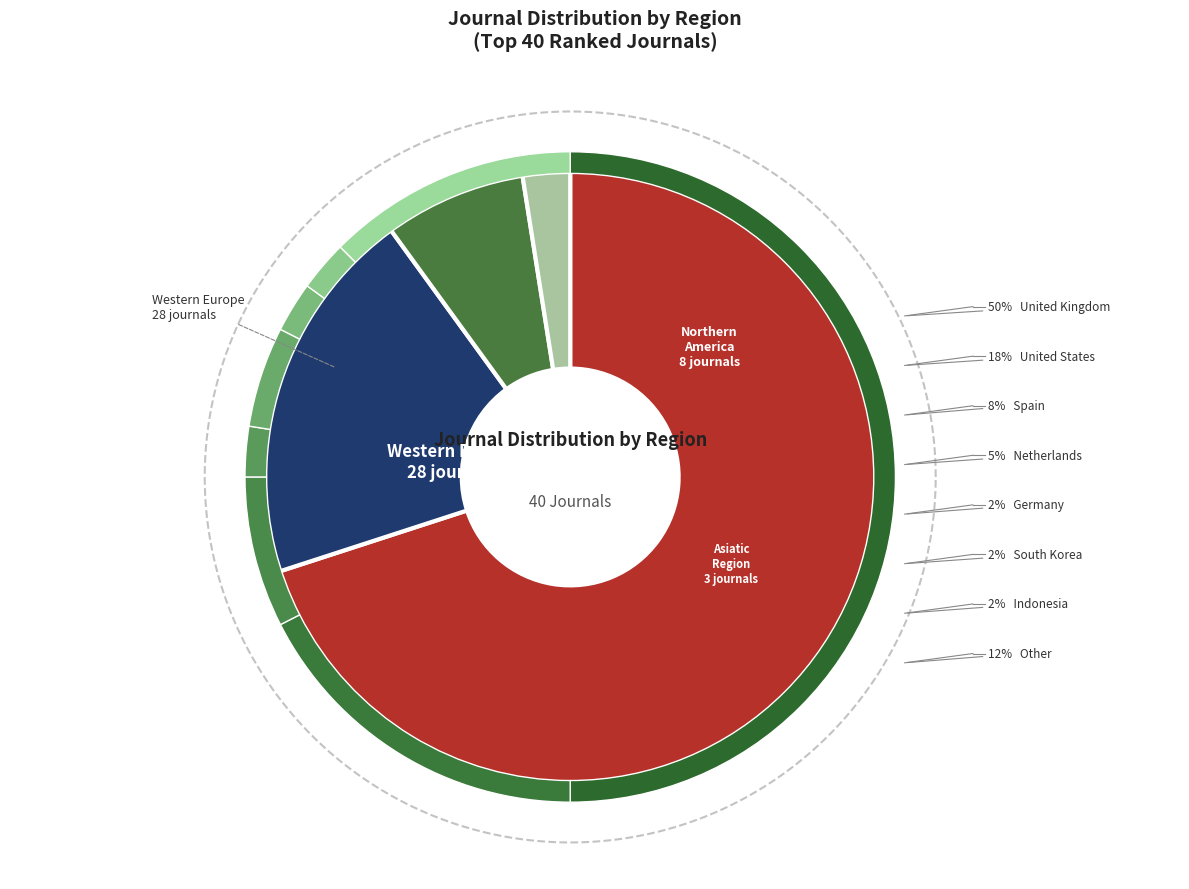

Rank the categories by value from highest to lowest.

Western Europe, Northern America, Asiatic Region, Other